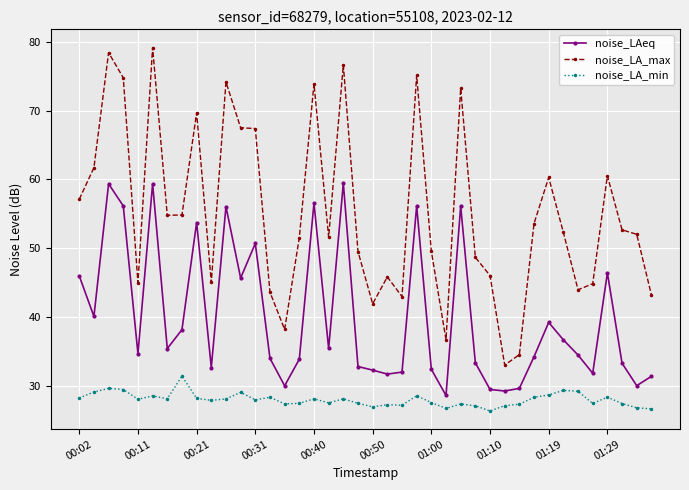

Which series has the largest range (max minus min)?

noise_LA_max